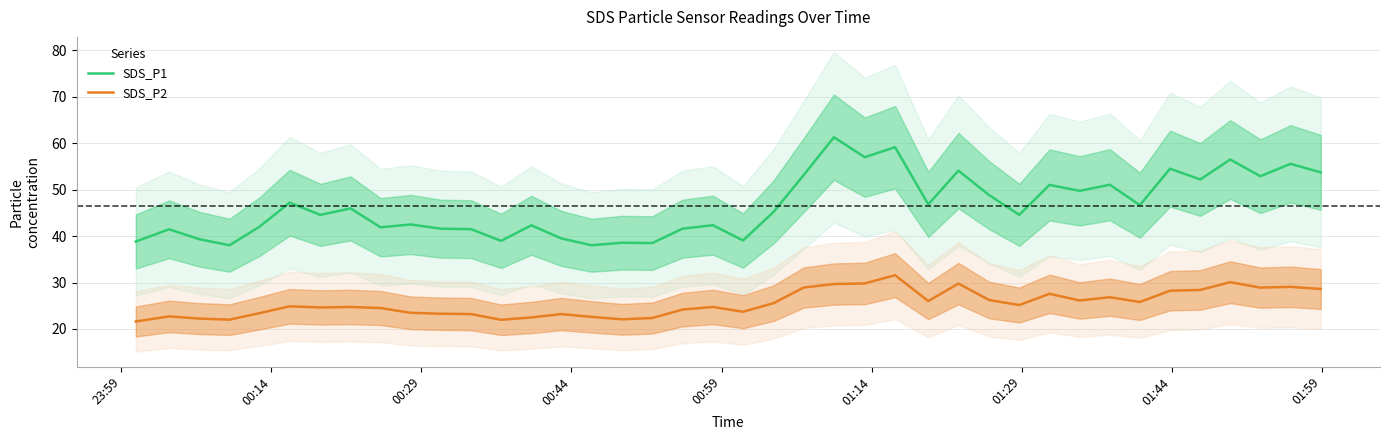

True or false: SDS_P1 and SDS_P2 cross at least once.

False